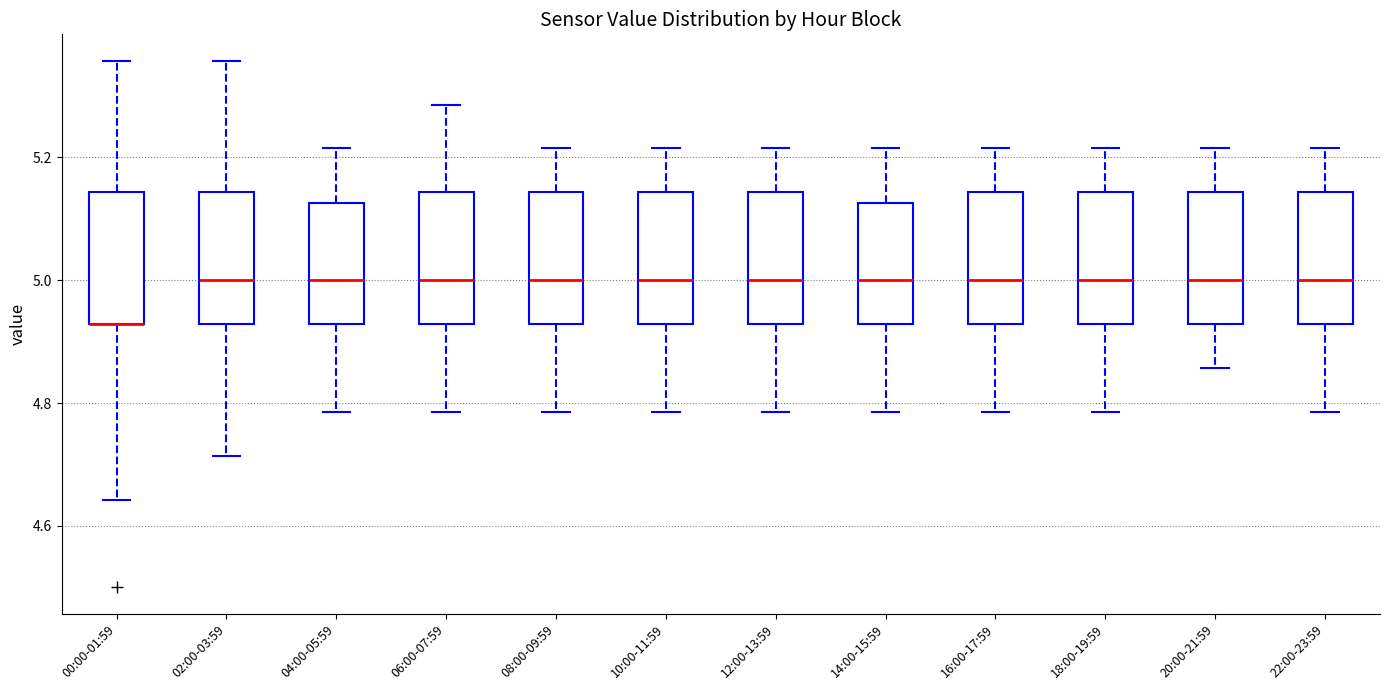

Where does the lower whisker of the box for 16:00-17:59 end on the y-axis? The values are not printed on the chart, so give them approximately, as read against the axis.

4.78